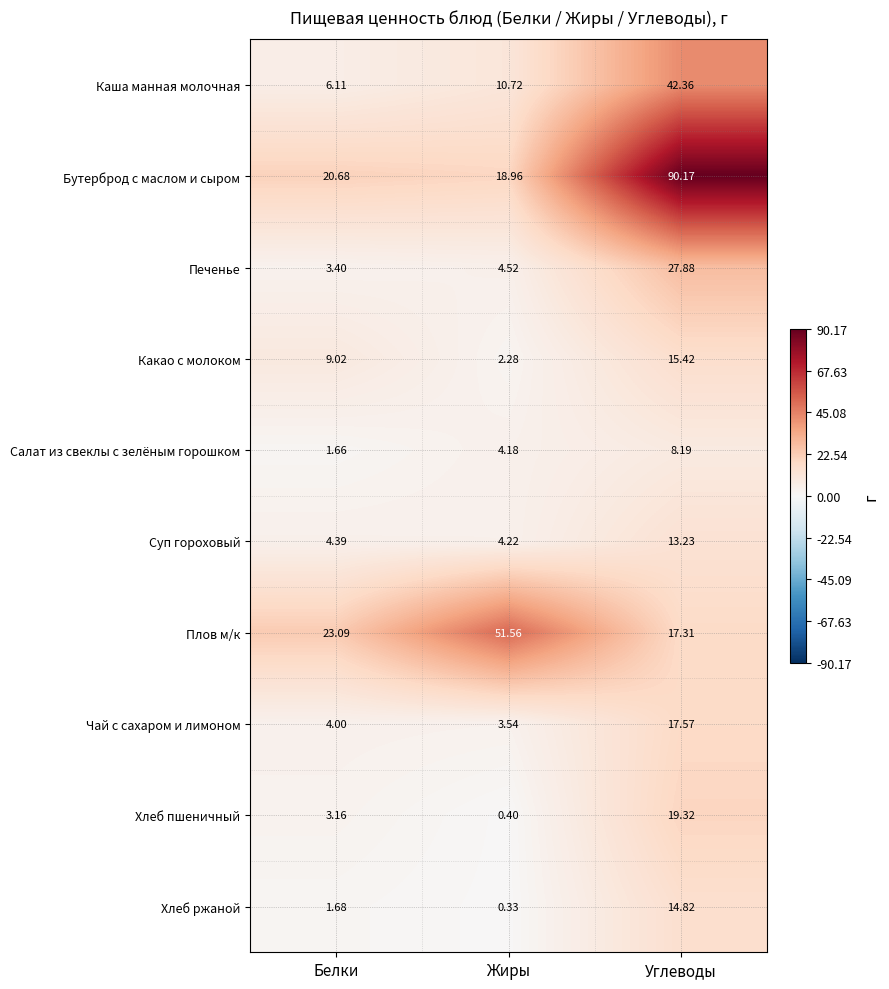

Between Белки and Углеводы, which series saw the biggest shift?

Бутерброд с маслом и сыром